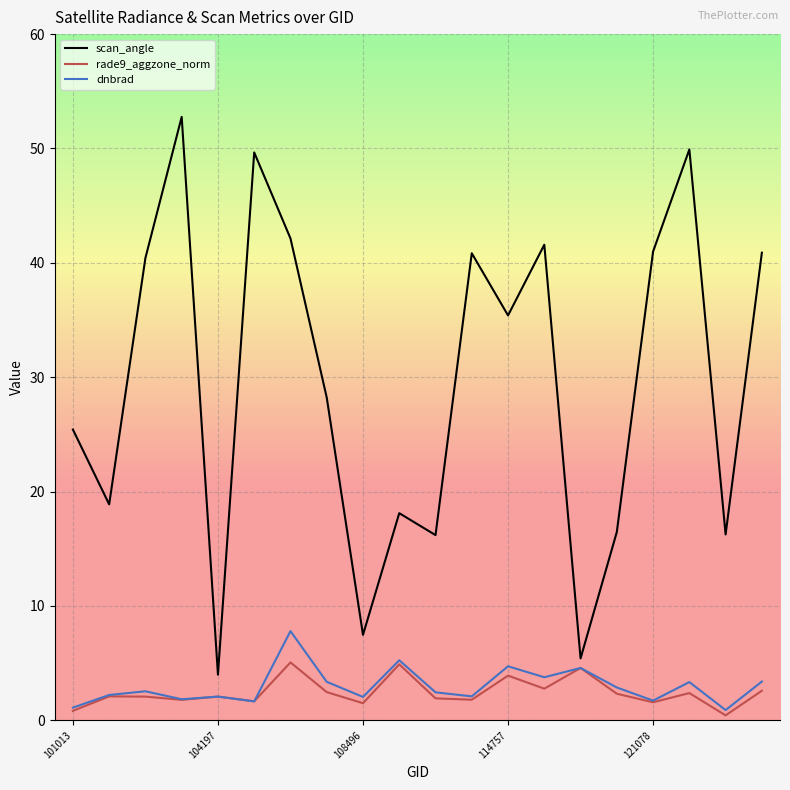

What is the maximum value shown in the chart?

52.8